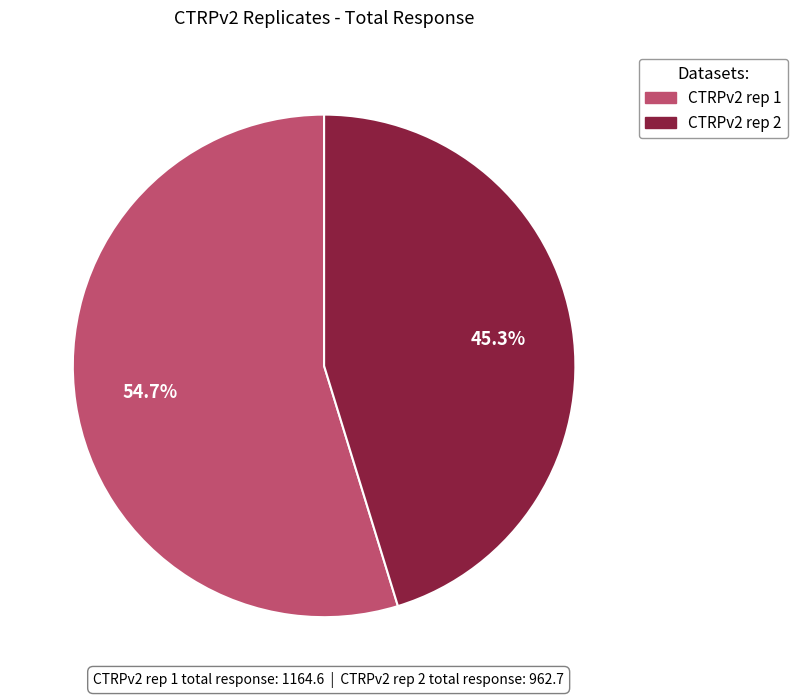

How many slices are in this pie chart?

2